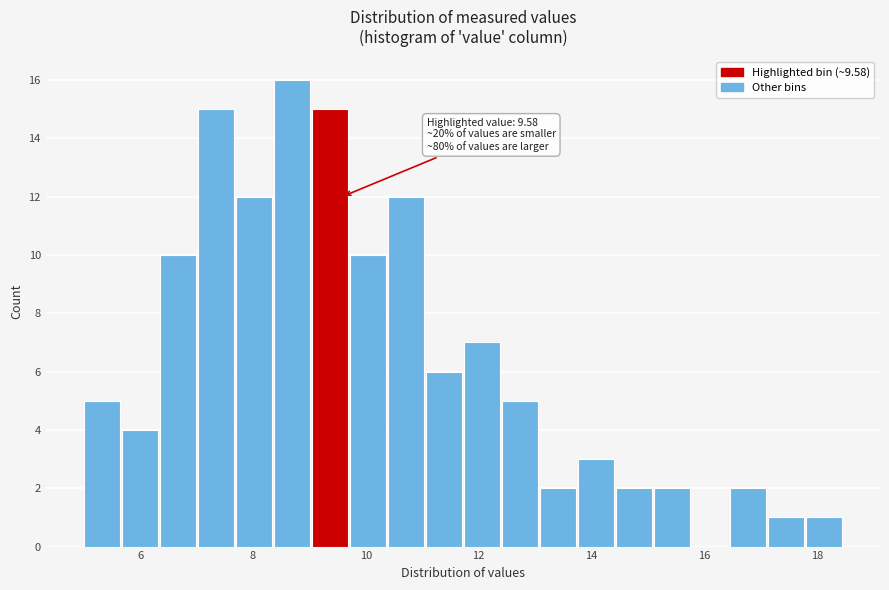

Read against the x-axis, roughly where is the centre of the tallest bar?

8.6